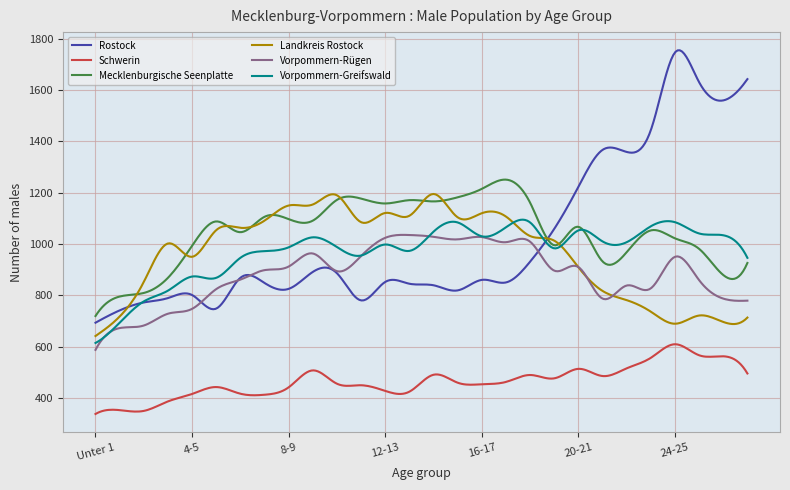

Which series has the largest range (max minus min)?

Rostock